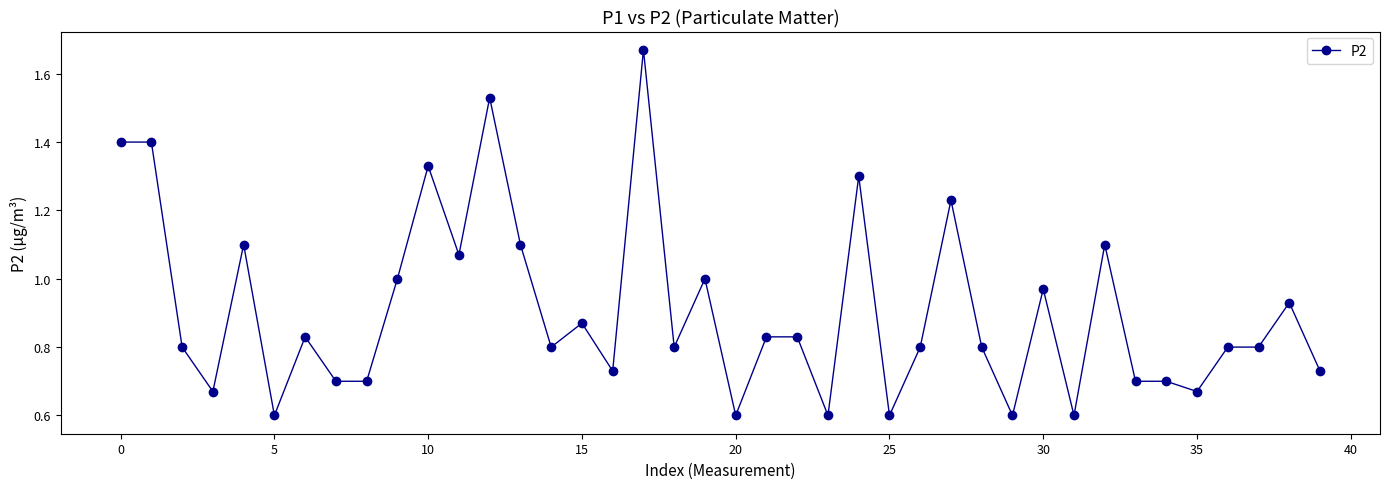

What is the sum of all values?

36.3